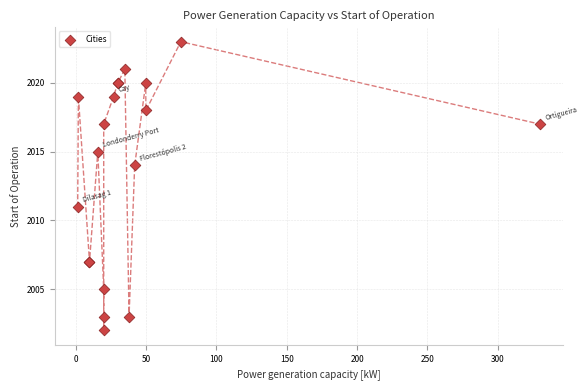

What Y value in the scatter plot is closest to 2012?

2011